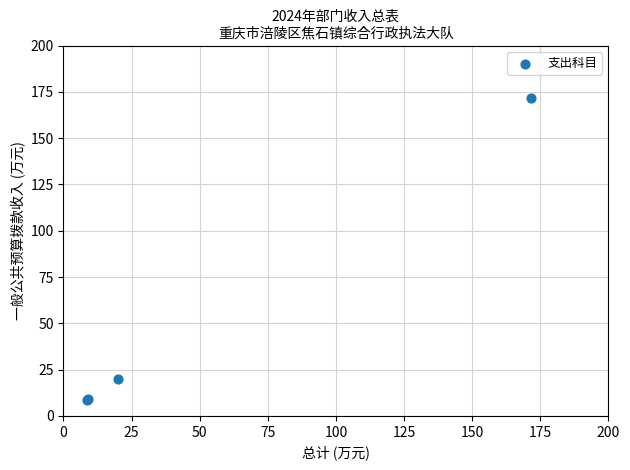

What Y value in the scatter plot is closest to 90?

19.9